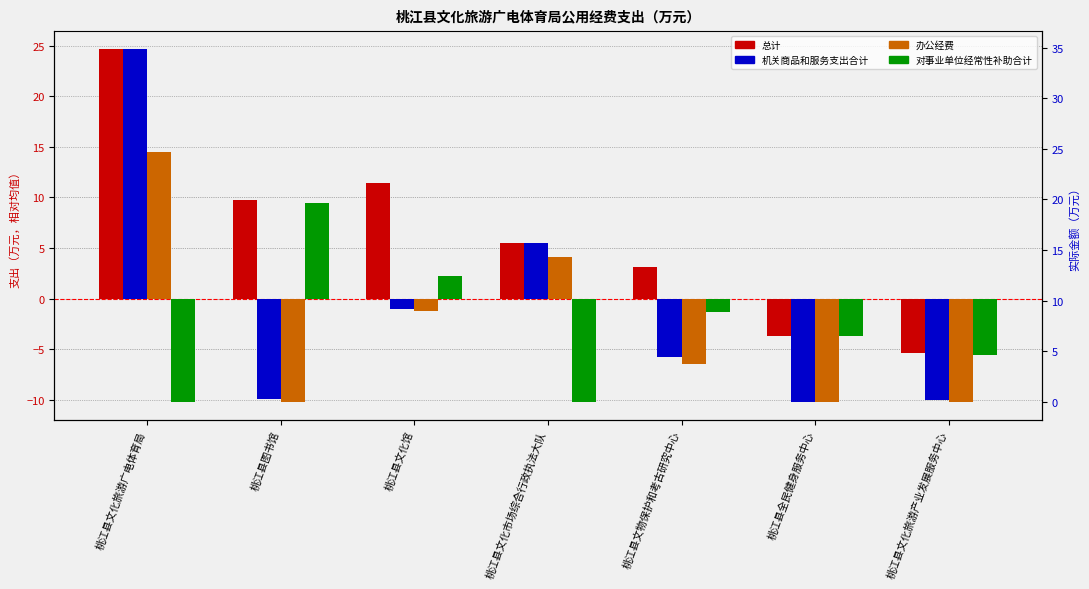

How many negative values does the 对事业单位经常性补助合计 series have?

5